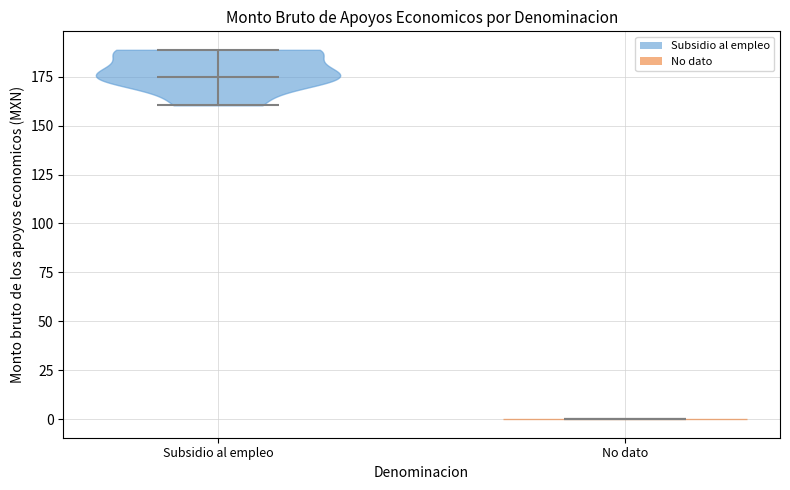

Reading left to right, read every violin against the y-axis: where its median line is, and the lowest and highest points it reaches. The values are not printed on the chart, so give them approximately, as read against the axis.

Subsidio al empleo: median line 175, lowest point 160, highest point 190
No dato: median line 0, lowest point 0, highest point 0